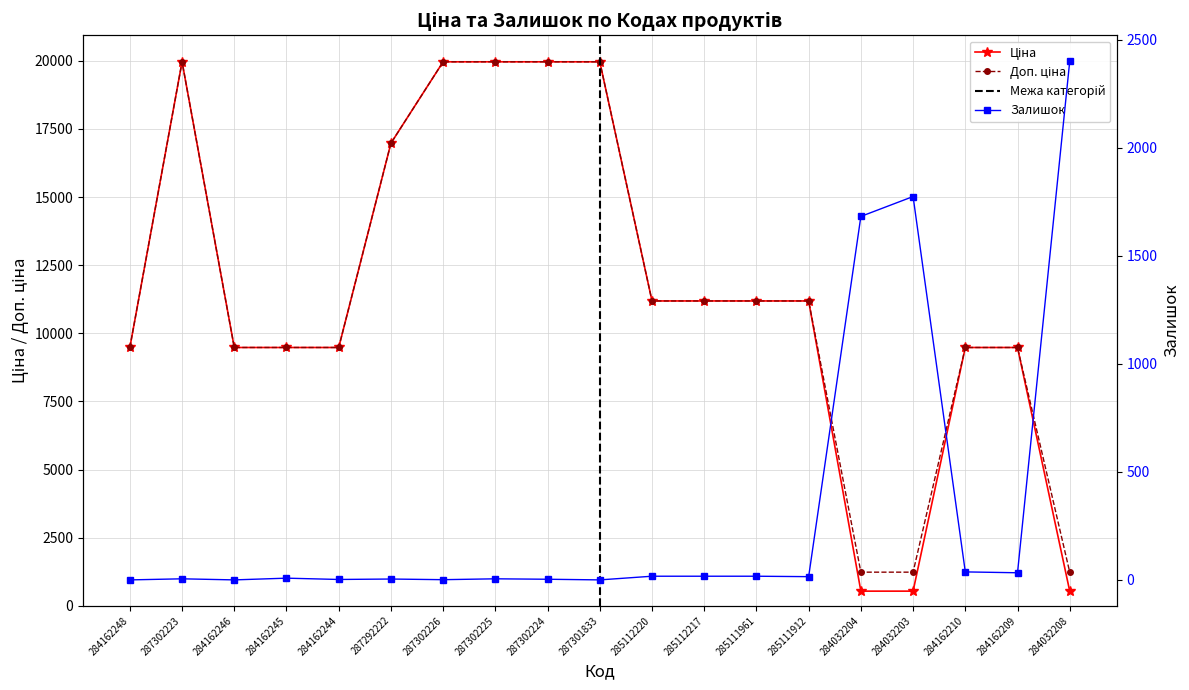

At how many categories does at least one series exceed 11408?

6